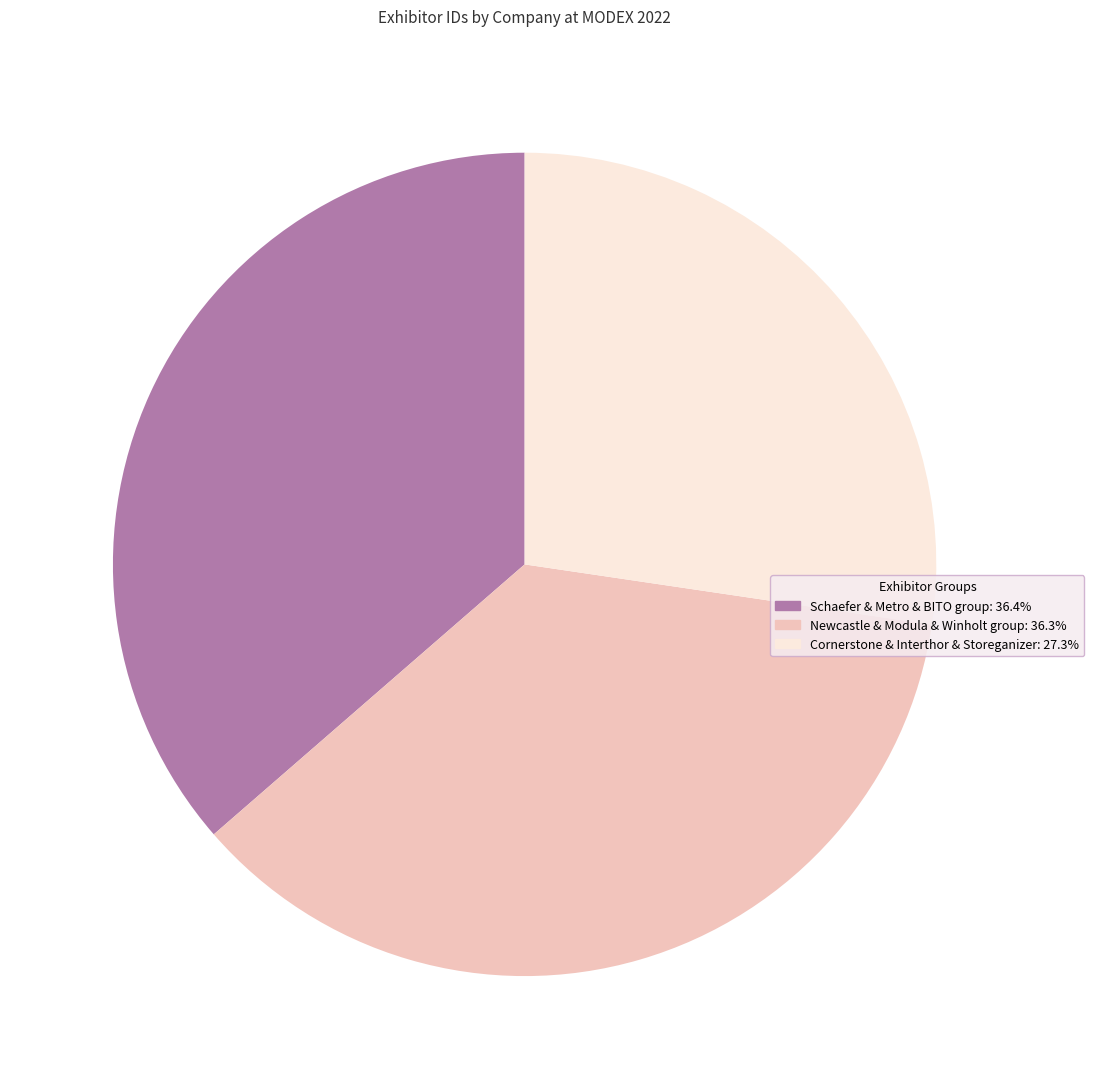

Does any single category account for the majority?

No